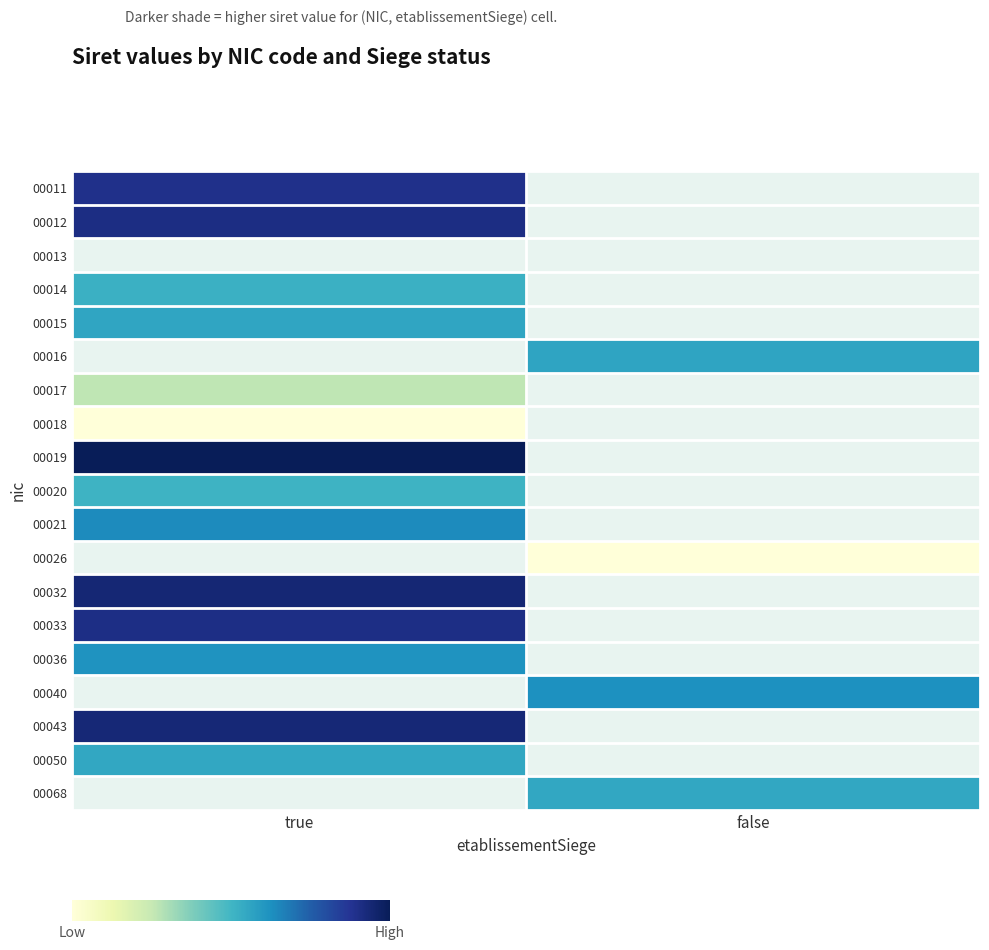

Which category has the lowest value across all series?

true